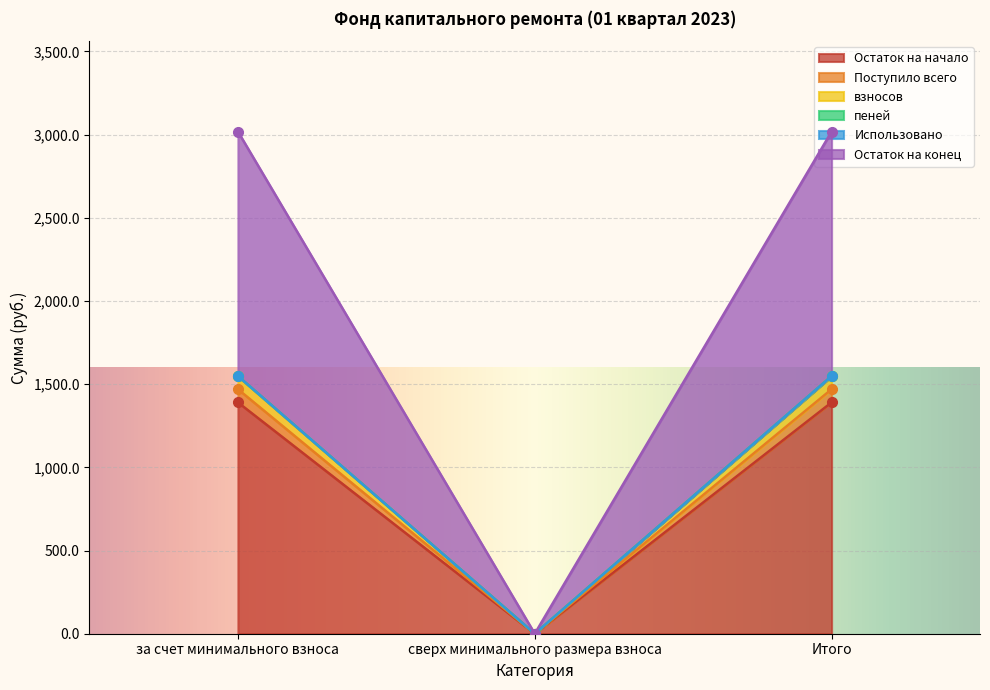

What is the total value across all series at Итого?

8972.3